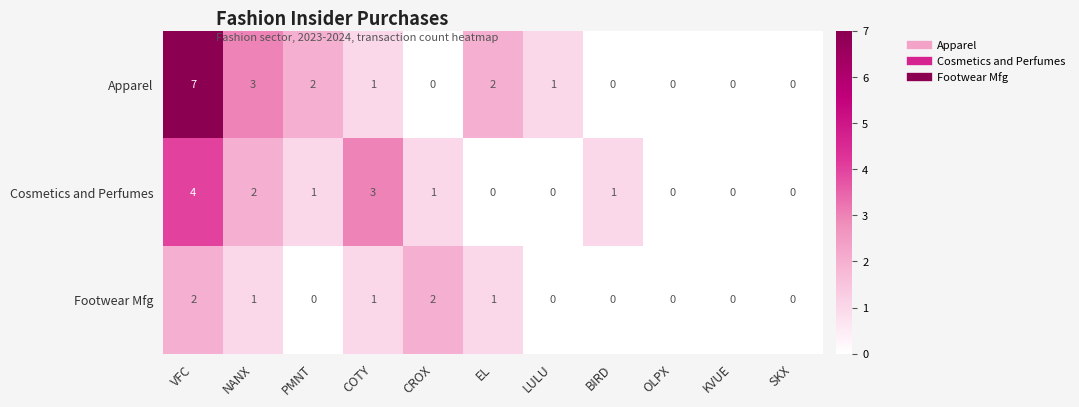

Rank the series by their maximum value, from lowest to highest.

Footwear Mfg, Cosmetics and Perfumes, Apparel